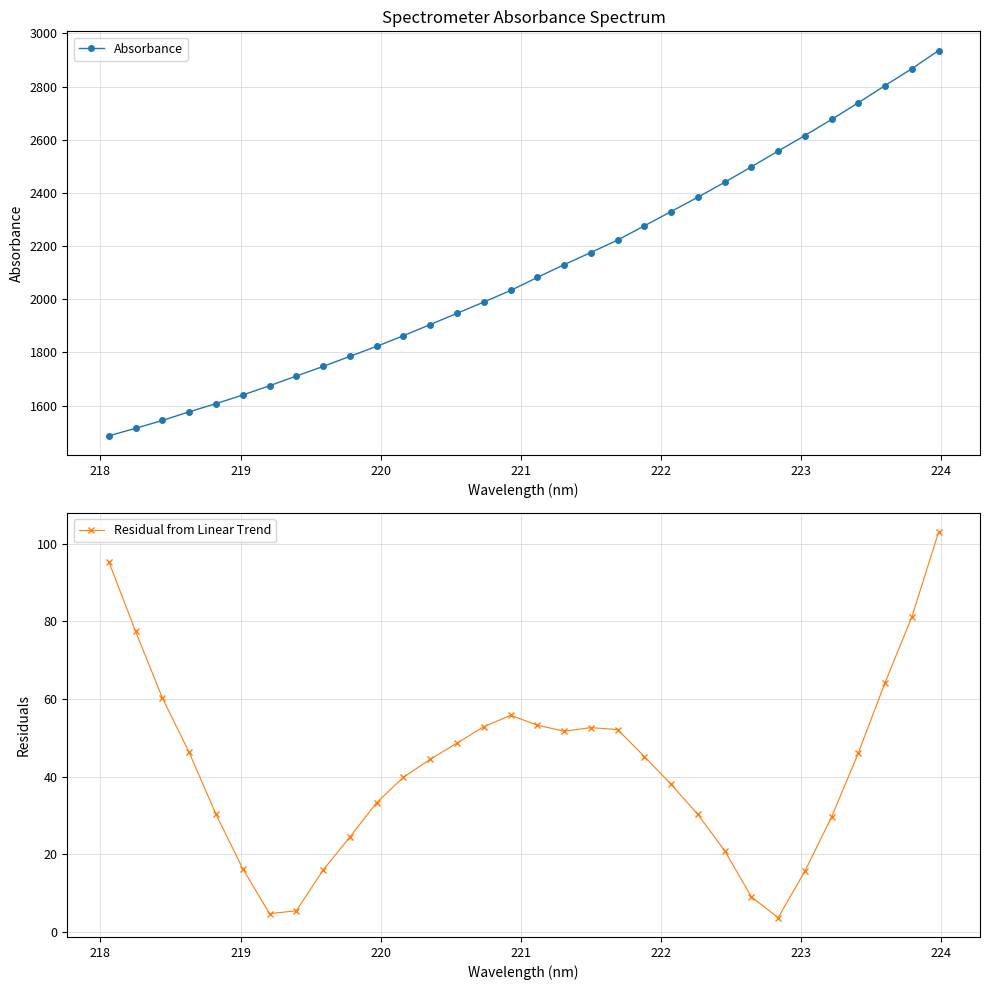

True or false: Residual from Linear Trend has more than 0 points higher than both neighbors.

True